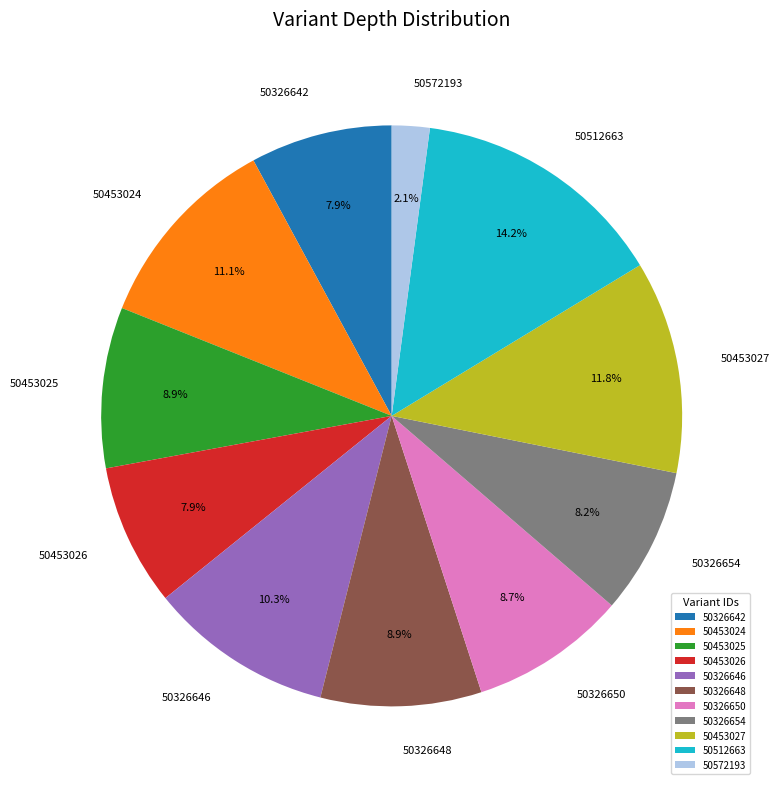

Which category has the smallest portion of the pie?

50572193